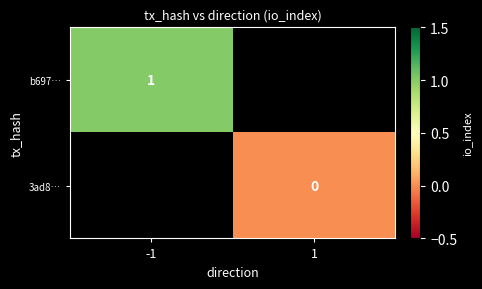

Is the value of b697… at -1 greater than the value of 3ad8… at 1?

Yes